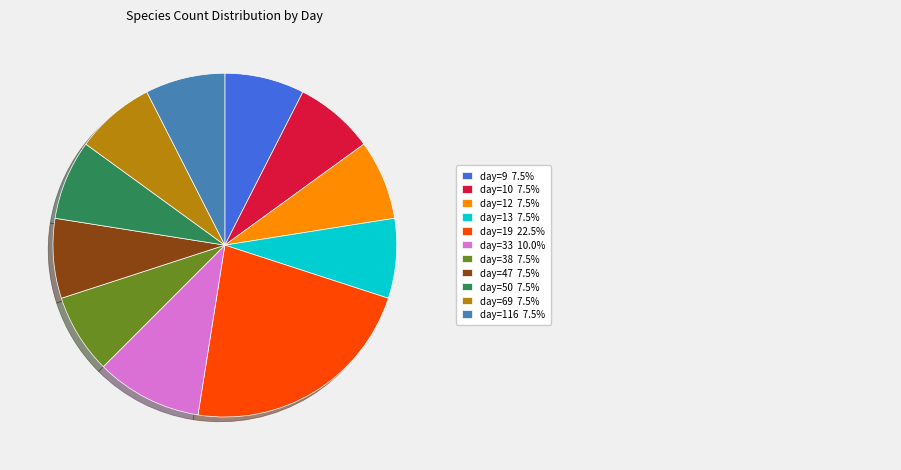

How many segments does this pie chart have?

11